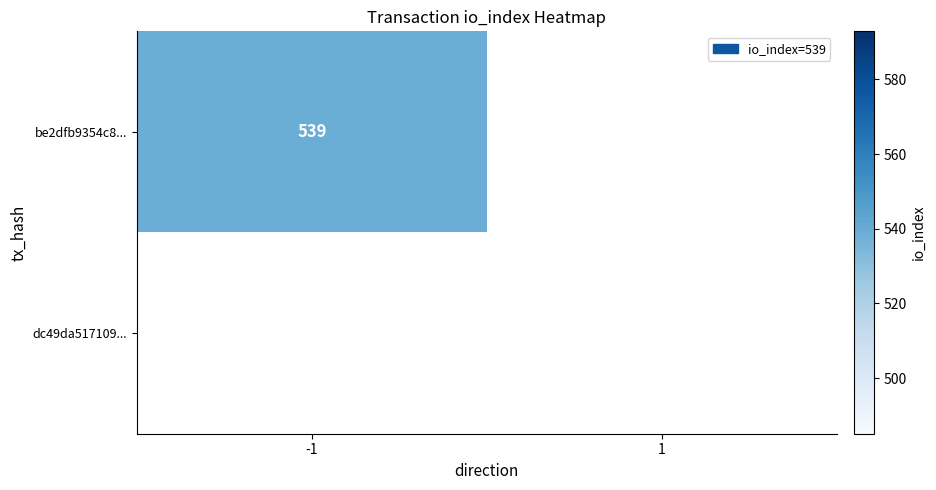

Which series changed the most between -1 and 1?

be2dfb9354c8042f88851c859500d65a0933965